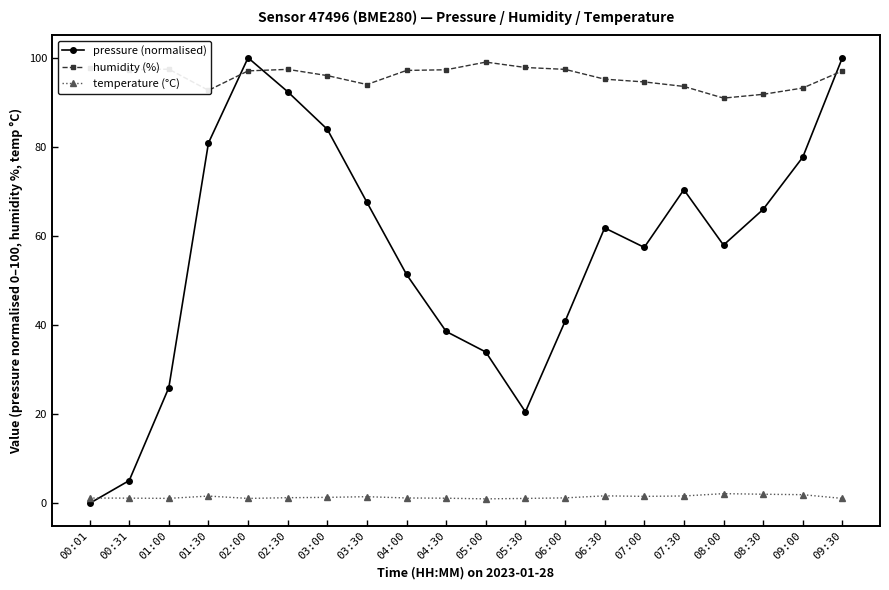

At which category does pressure (normalised) reach its first local peak?

02:00